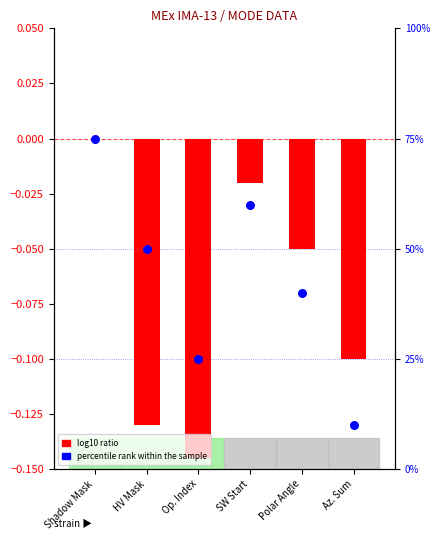

What are all the series names shown in the legend?

log10 ratio, percentile rank within the sample